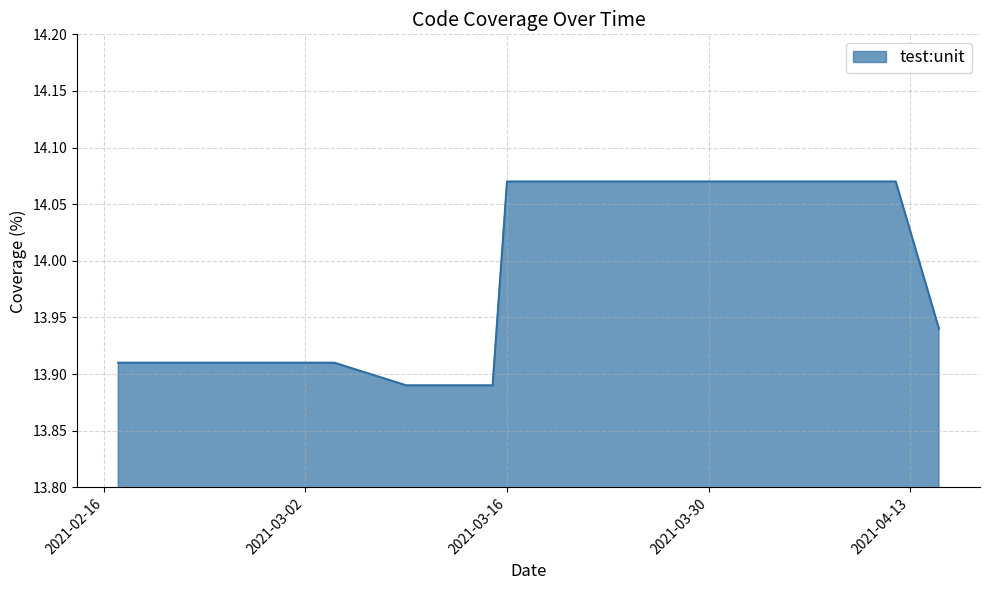

What is the difference between the maximum and minimum values?

0.2